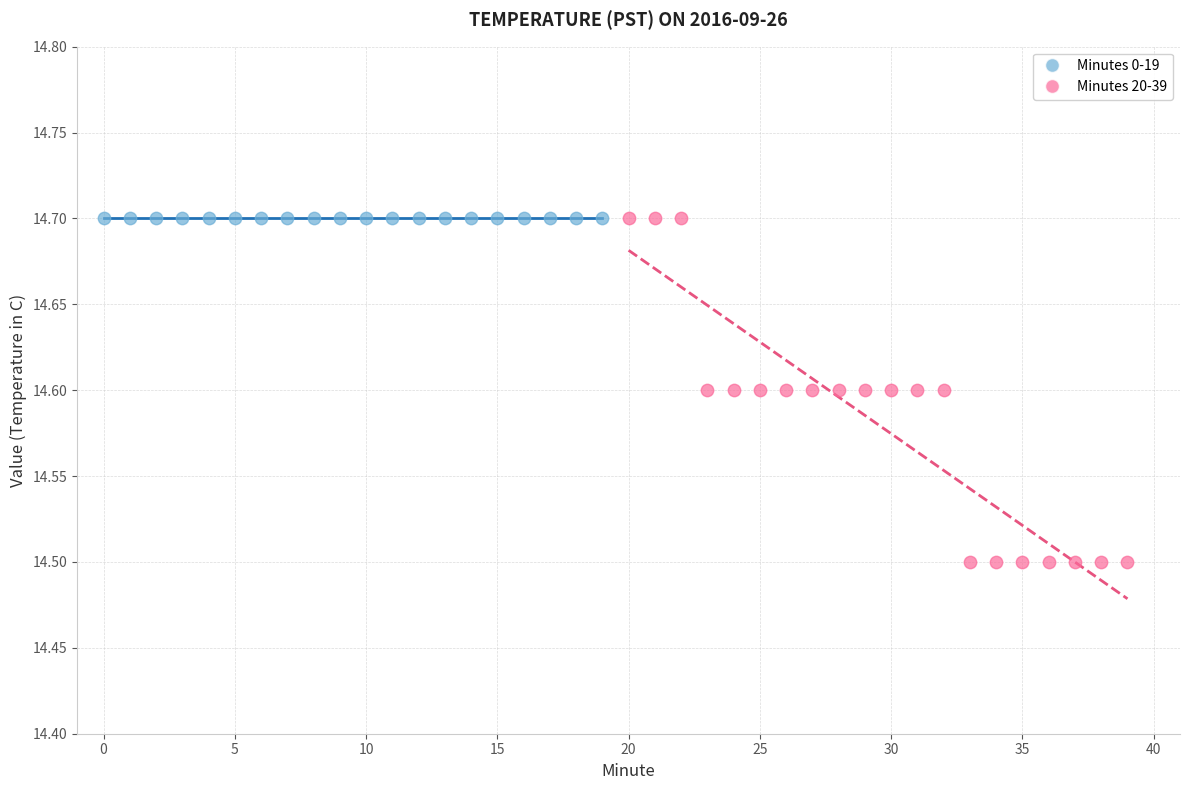

Which series reaches the minimum Y coordinate?

Minutes 20-39